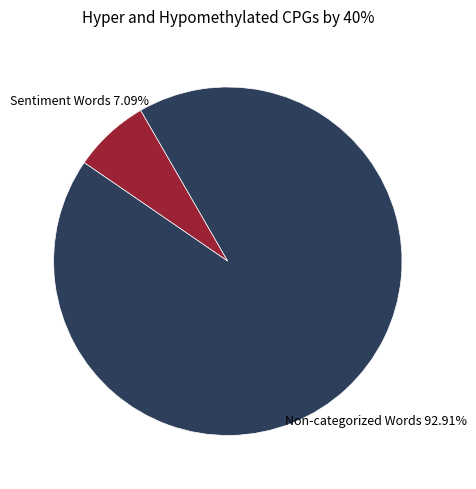

Approximately how many times larger is the value at Non-categorized Words compared to Sentiment Words?

13.1